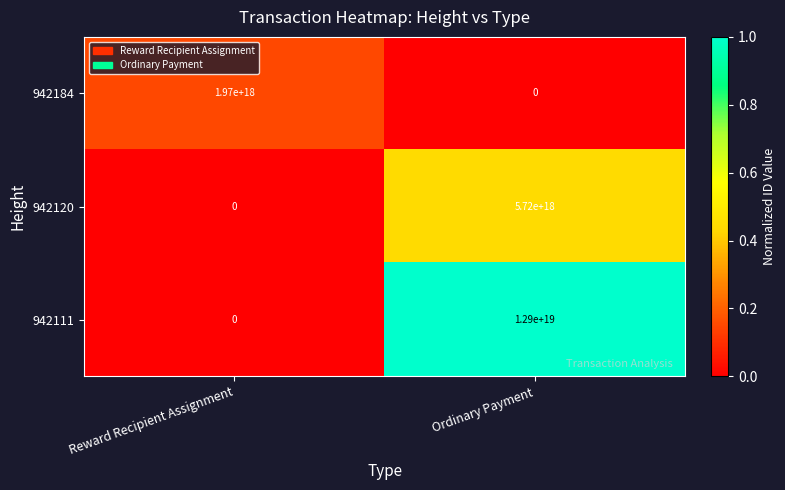

At which label is 942184 closest to 985000000000000000?

Reward Recipient Assignment